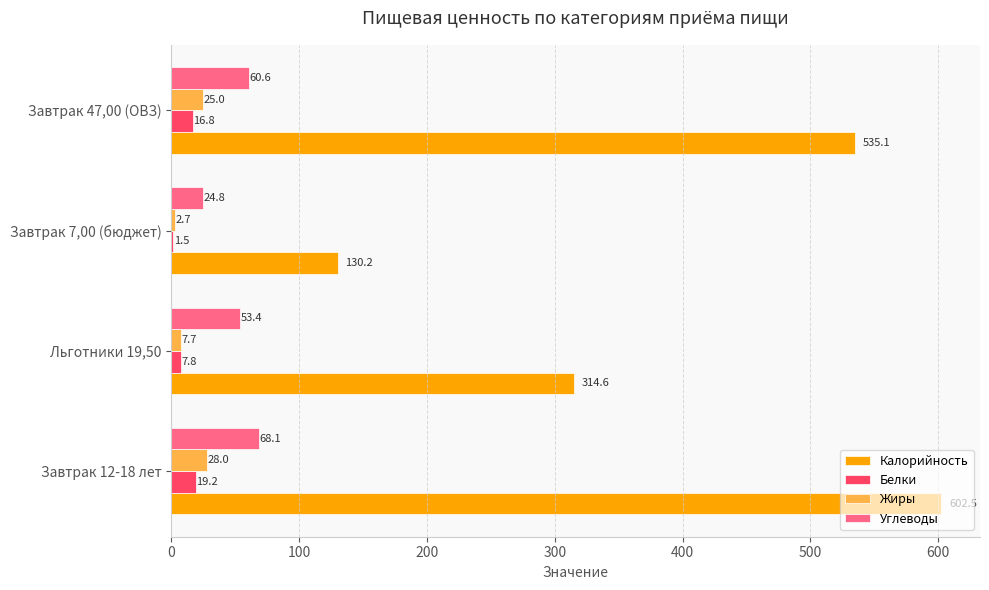

How many data points in Белки are above 16?

2